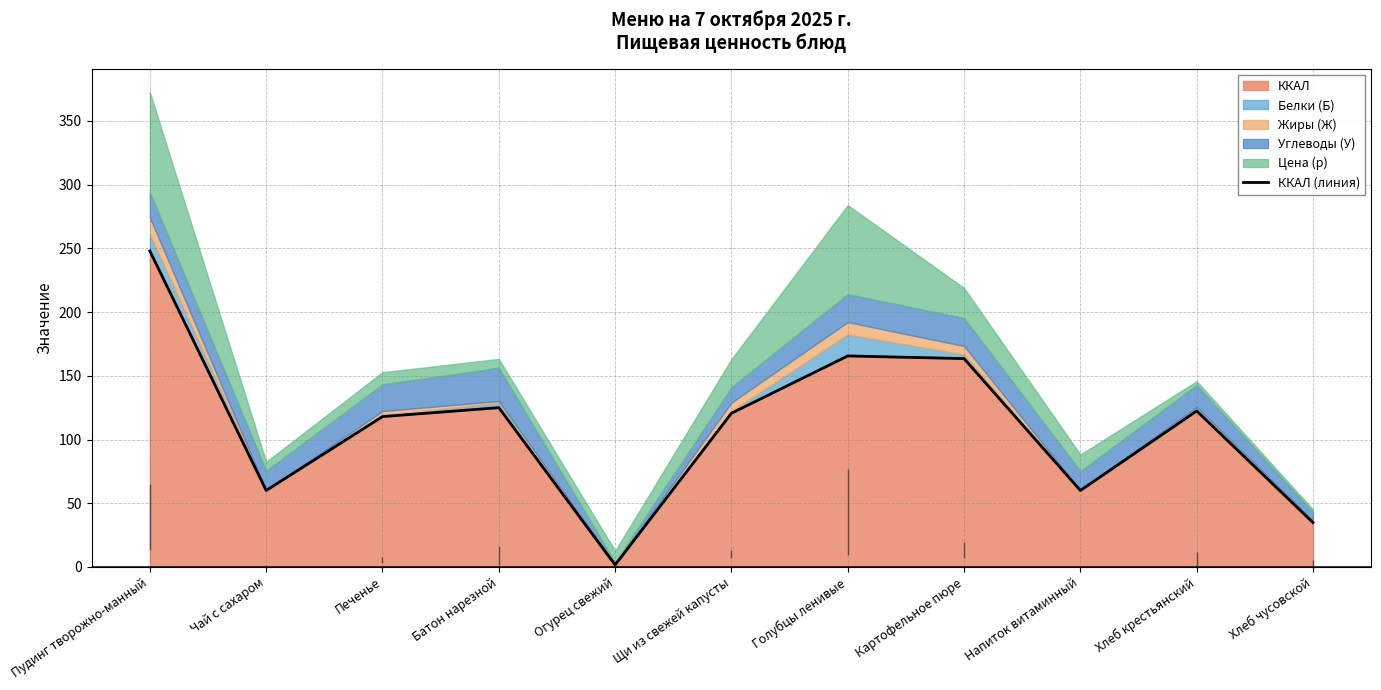

What is the change in value from Пудинг творожно-манный to Картофельное пюре?

-84.5